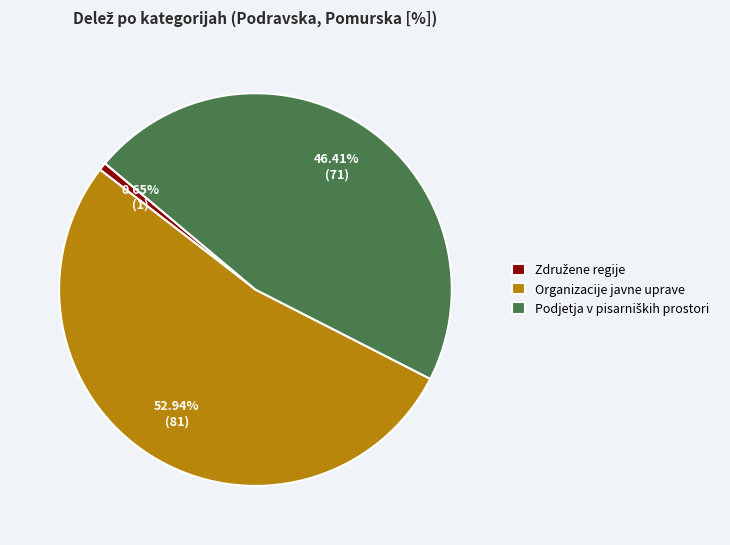

Does Organizacije javne uprave account for over 50% of the chart?

Yes